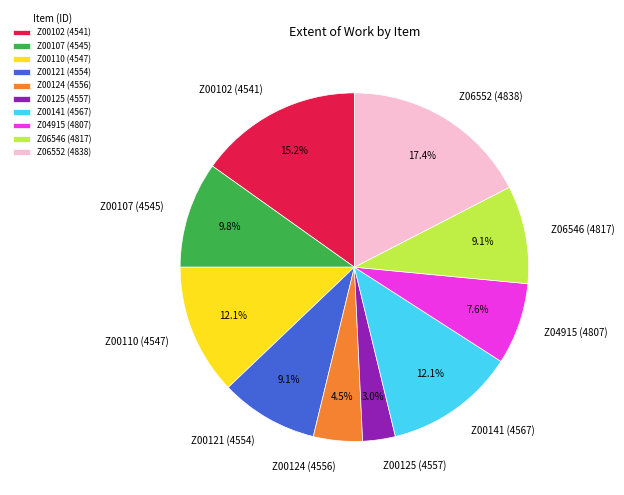

Which slice is the largest?

Z06552 (4838)